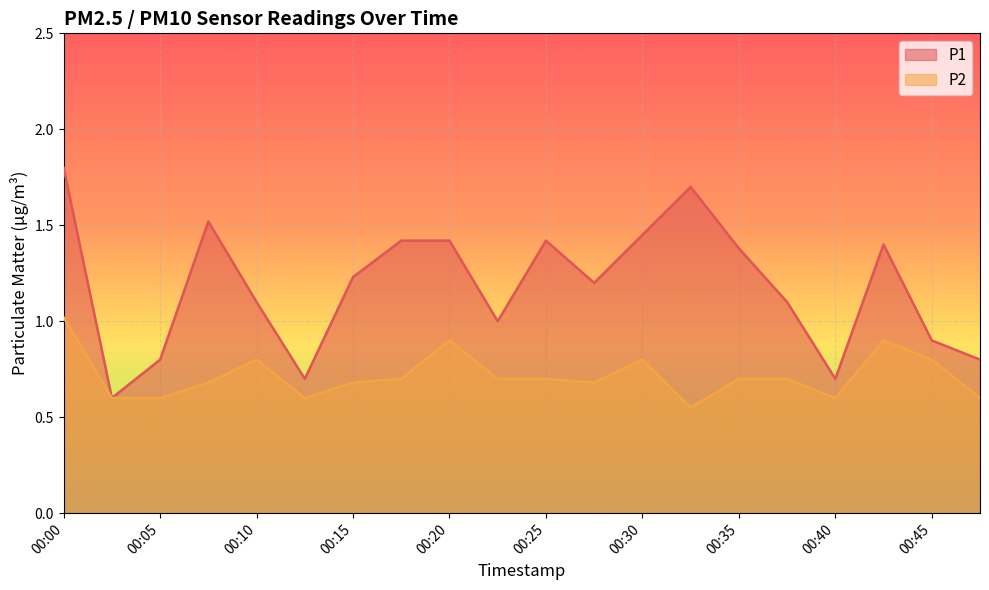

How many interior local peaks does the P2 series have?

4